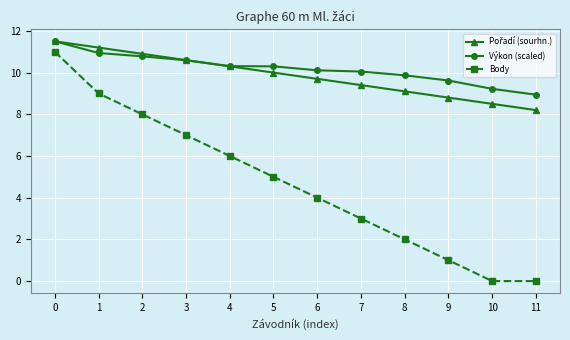

At how many categories does at least one series exceed 4?

12